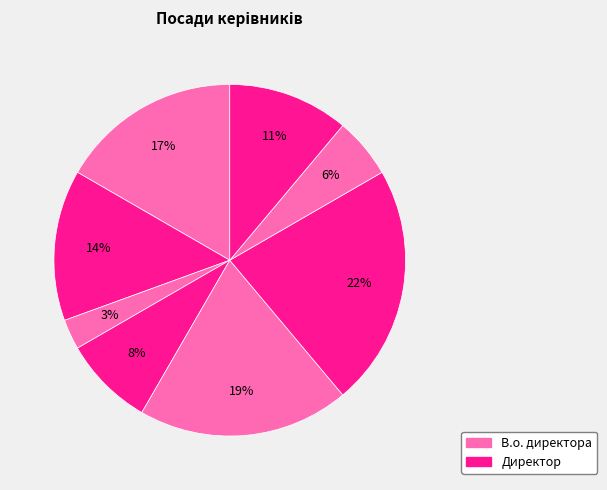

Count the number of slices in the pie.

8